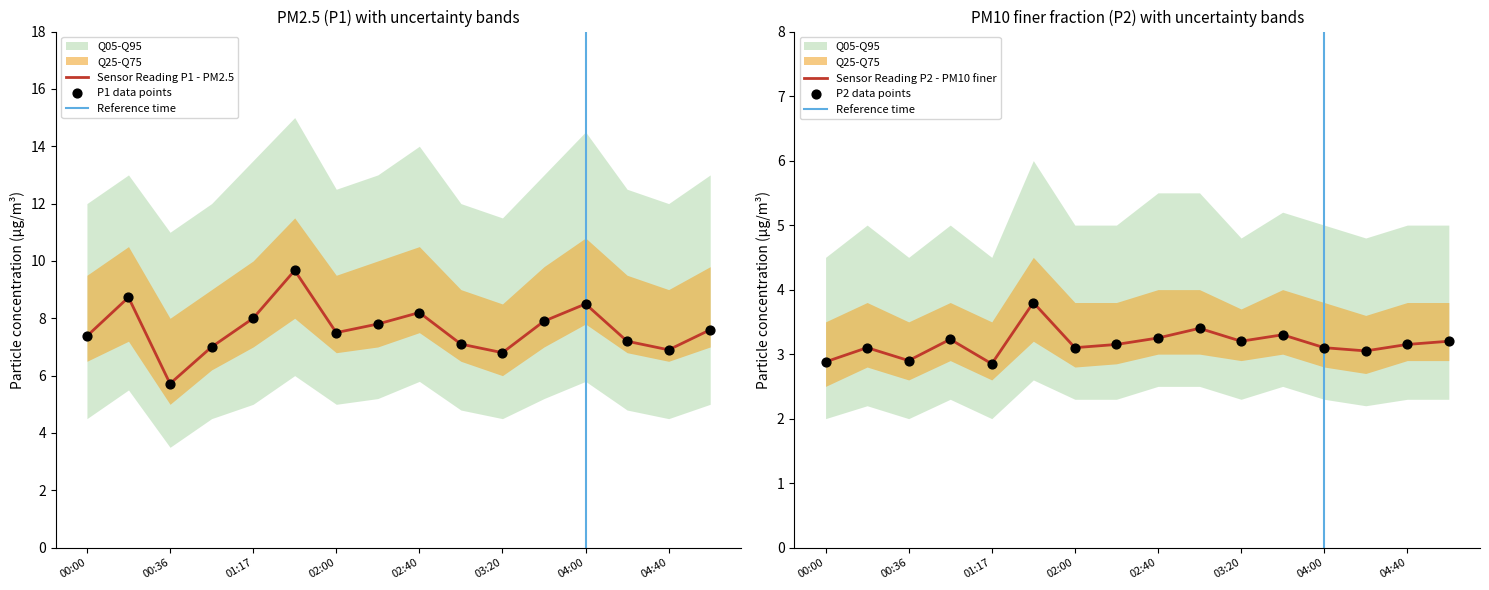

Which series contains the highest Y value?

P1